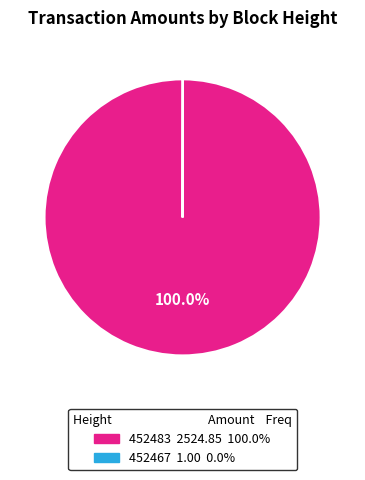

Does any single category account for the majority?

Yes